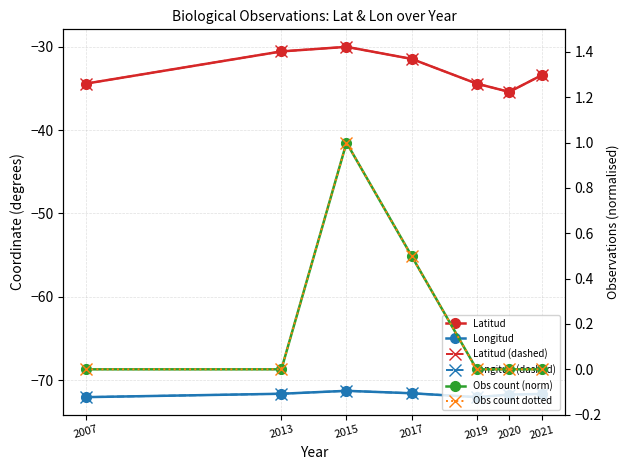

True or false: Latitud and Obs count dotted cross at least once.

False